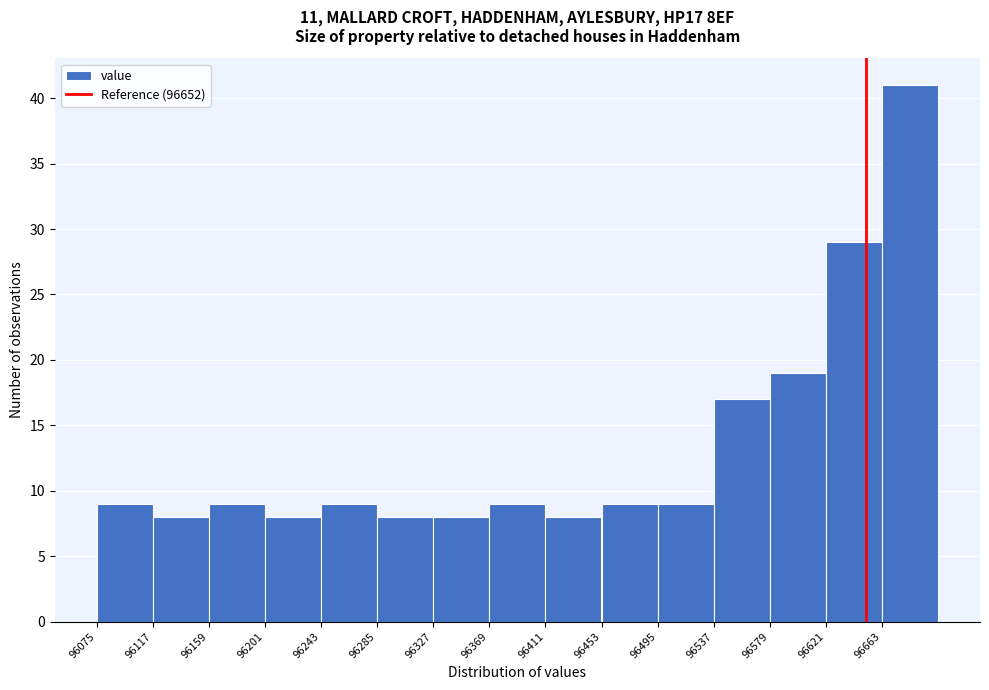

Over which range of the x-axis is the bar tallest?

96665 to 96705